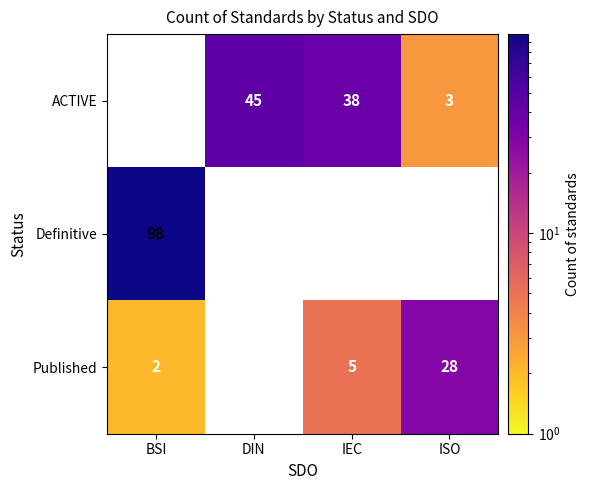

True or false: Published has a value of 5 at IEC.

True